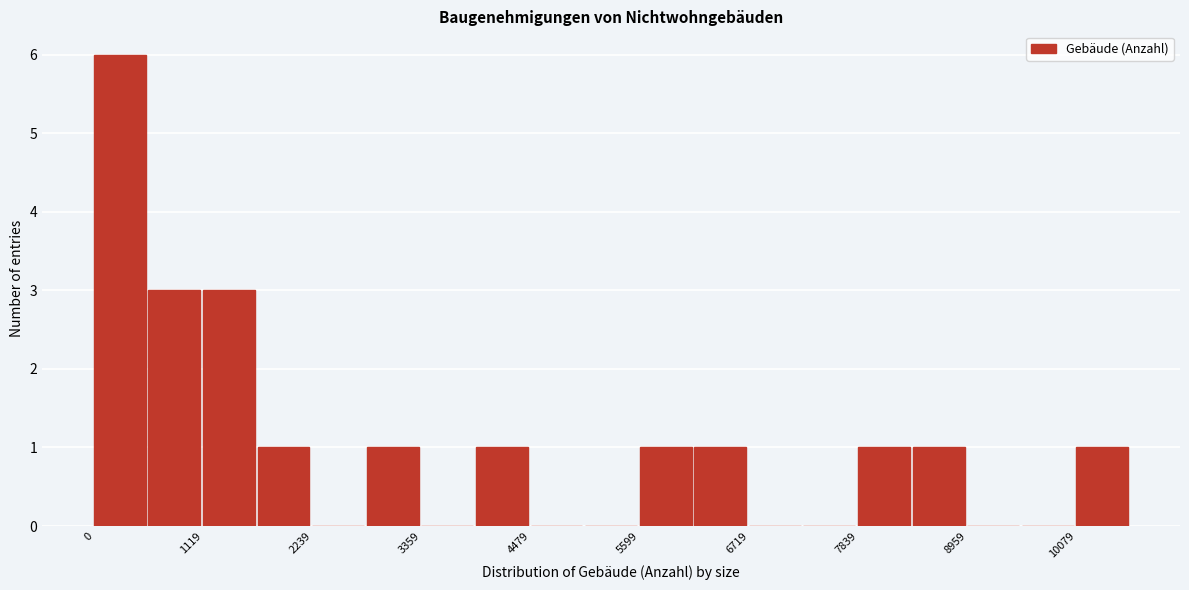

Around what value on the x-axis is the tallest bar? Give the approximate position of its centre, as read against the axis.

200